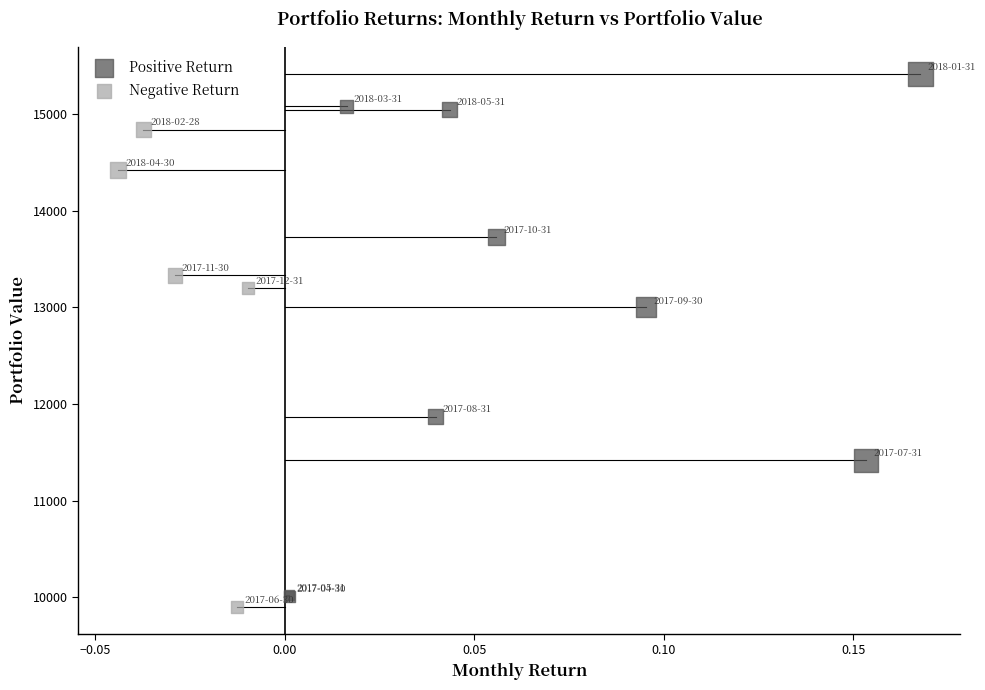

What are all the series names shown in the legend?

Positive Return, Negative Return